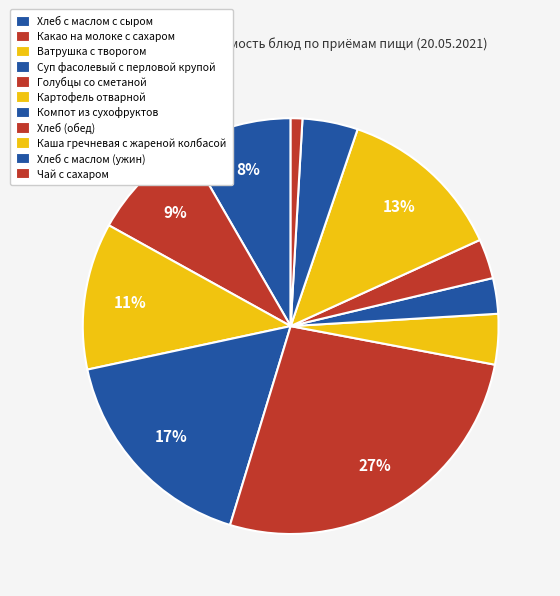

What is the smallest slice in the pie chart?

Чай с сахаром